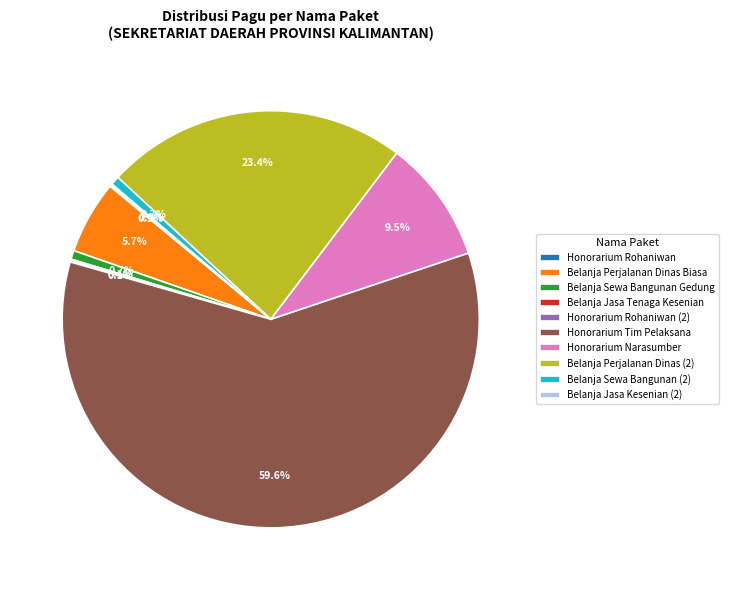

To the nearest percent, what is the average slice percentage?

10%